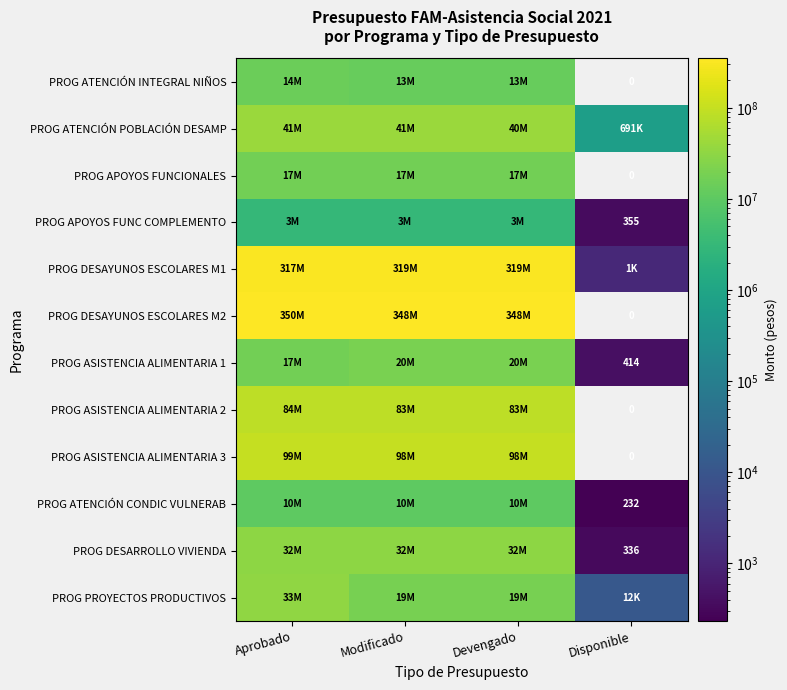

Is it true that PROG ATENCIÓN CONDIC VULNERAB equals 232 at Disponible?

True